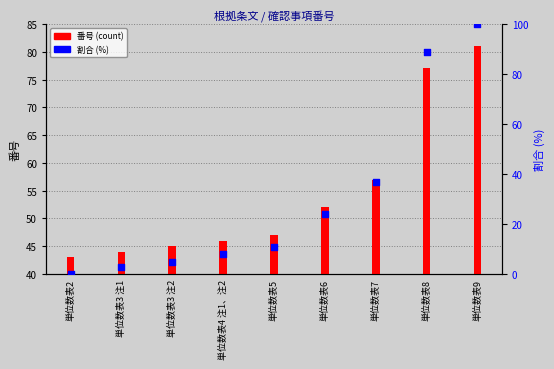

Is the value of 割合 (%) at 単位数表9 greater than the value of 番号 (count) at 単位数表3 注1?

Yes